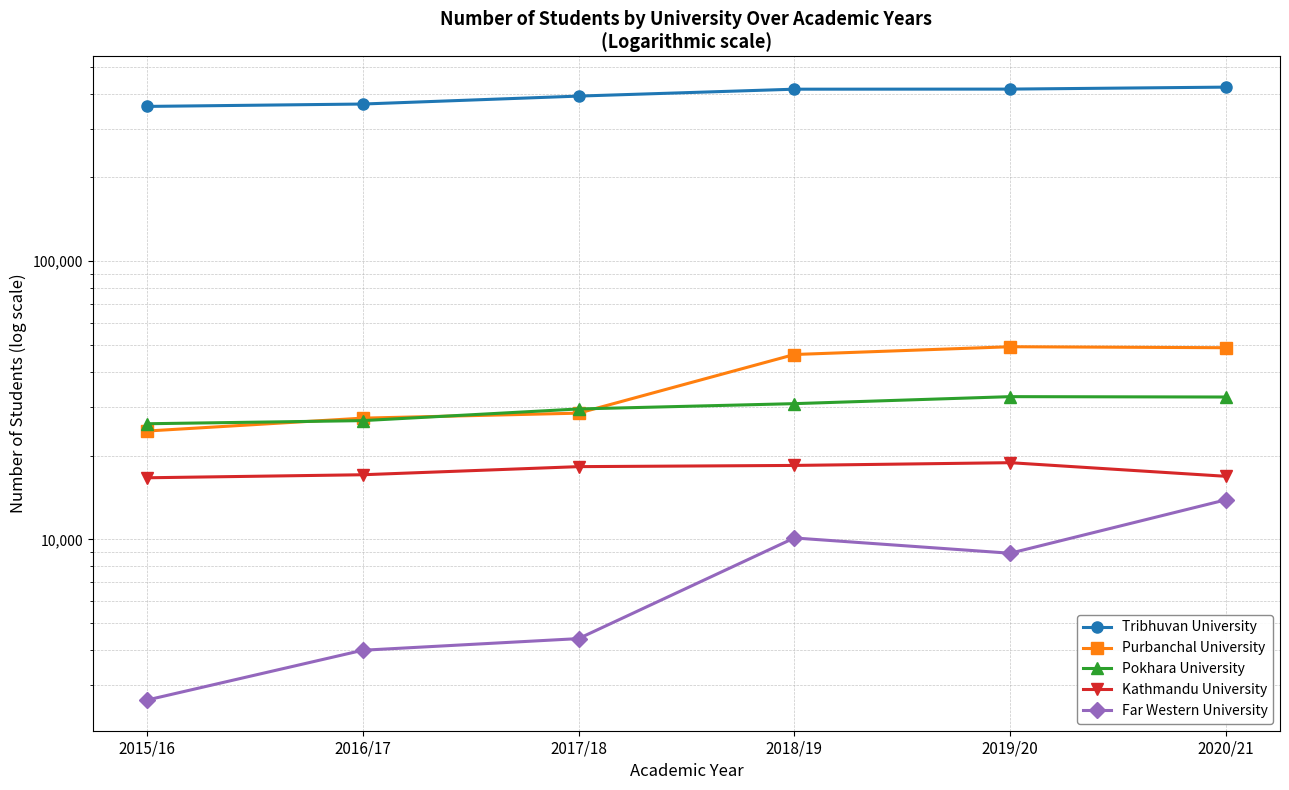

What is the label of the 2nd point from the left?

2016/17